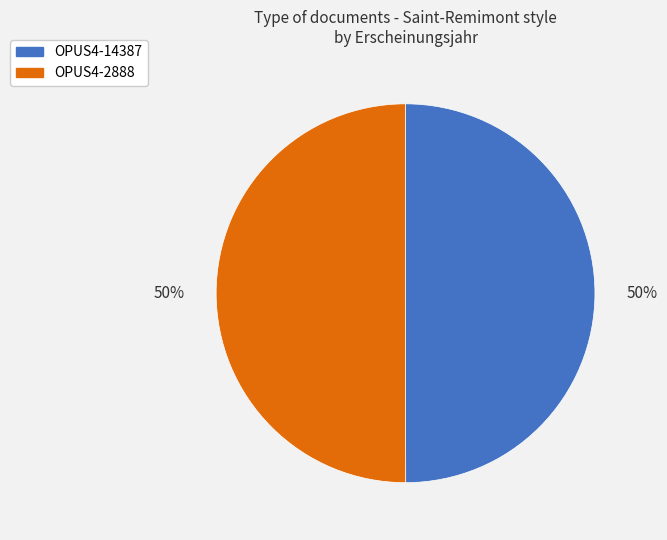

Is the sum of OPUS4-2888 and OPUS4-14387 greater than half?

Yes